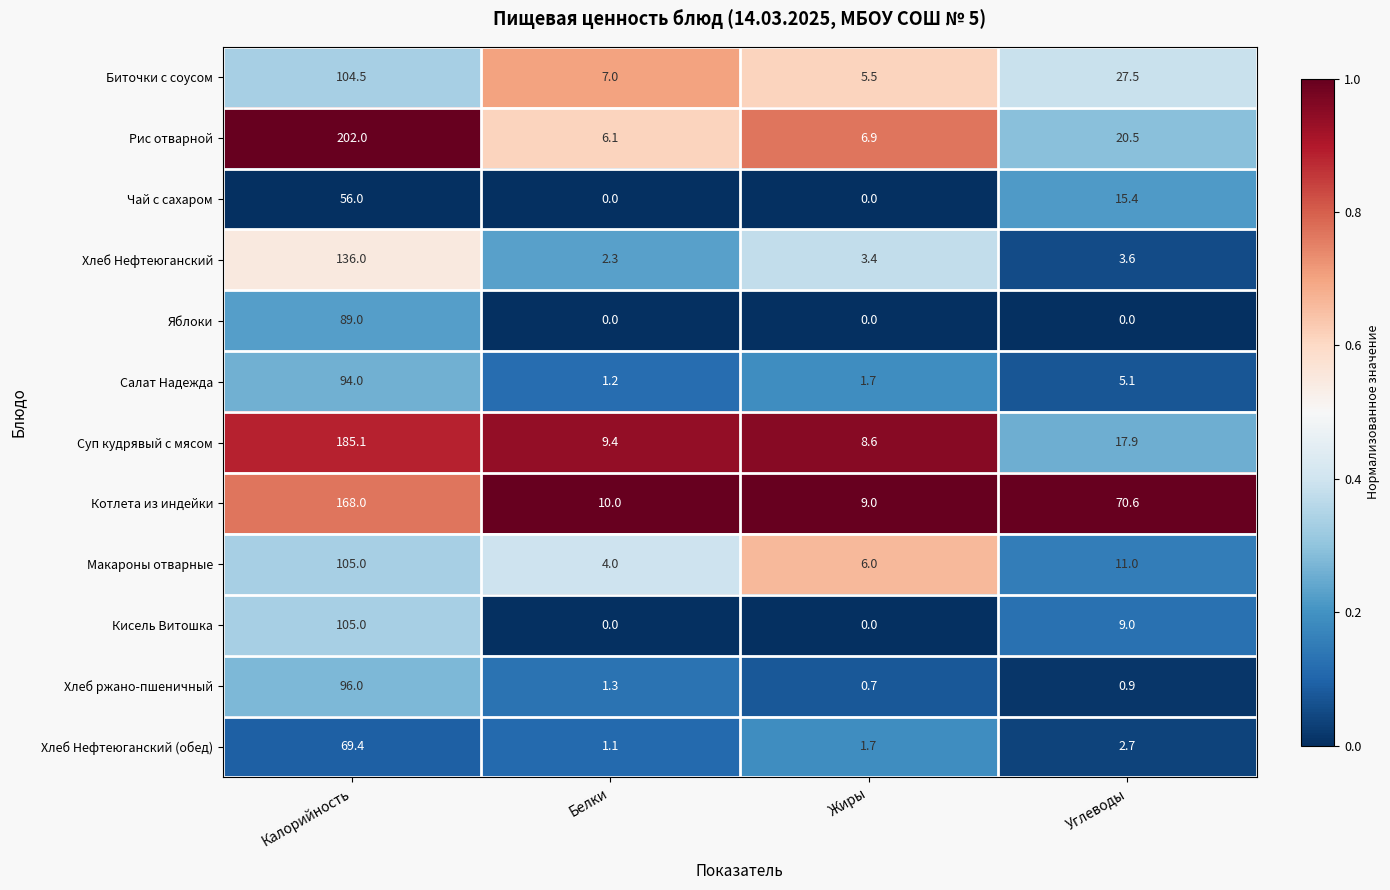

At how many categories does at least one series exceed 0?

4